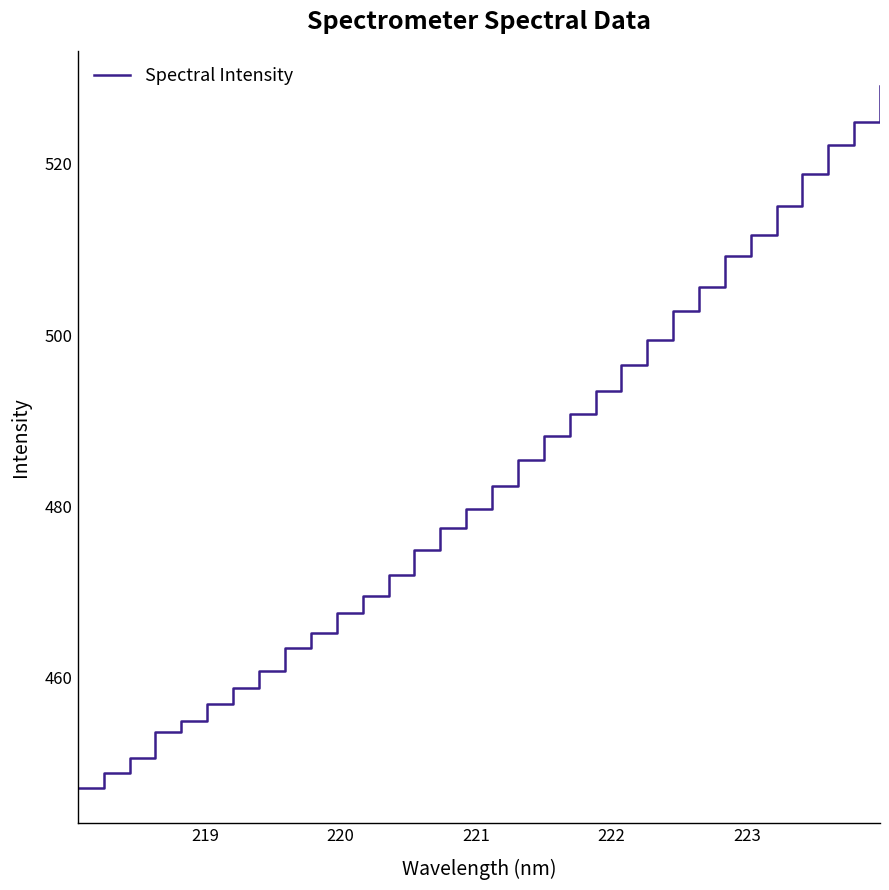

What is the minimum value shown in the chart?

447.1